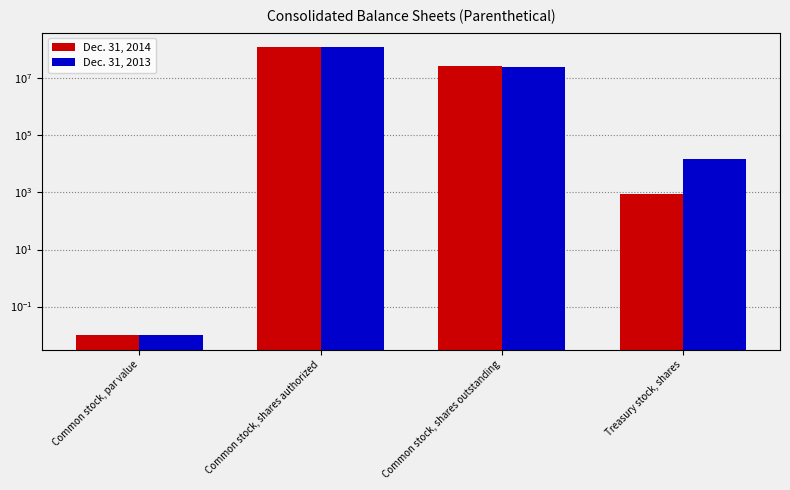

Read the Dec. 31, 2013 value at Common stock, shares authorized.

125000000.0